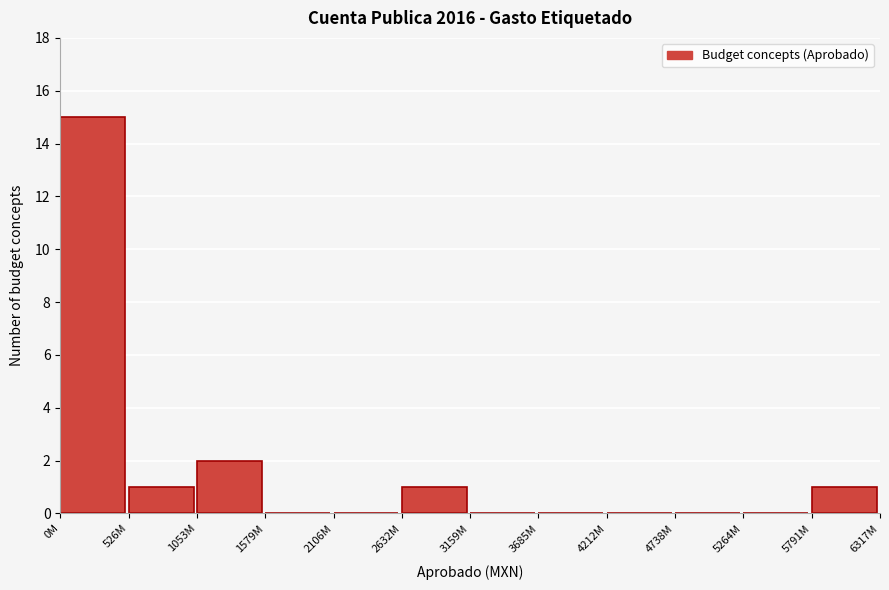

Reading right to left, what are all the values shown in this chart?

5791M=1	5264M=0	4738M=0	4212M=0	3685M=0	3159M=0	2632M=1	2106M=0	1579M=0	1053M=2	526M=1	0M=15